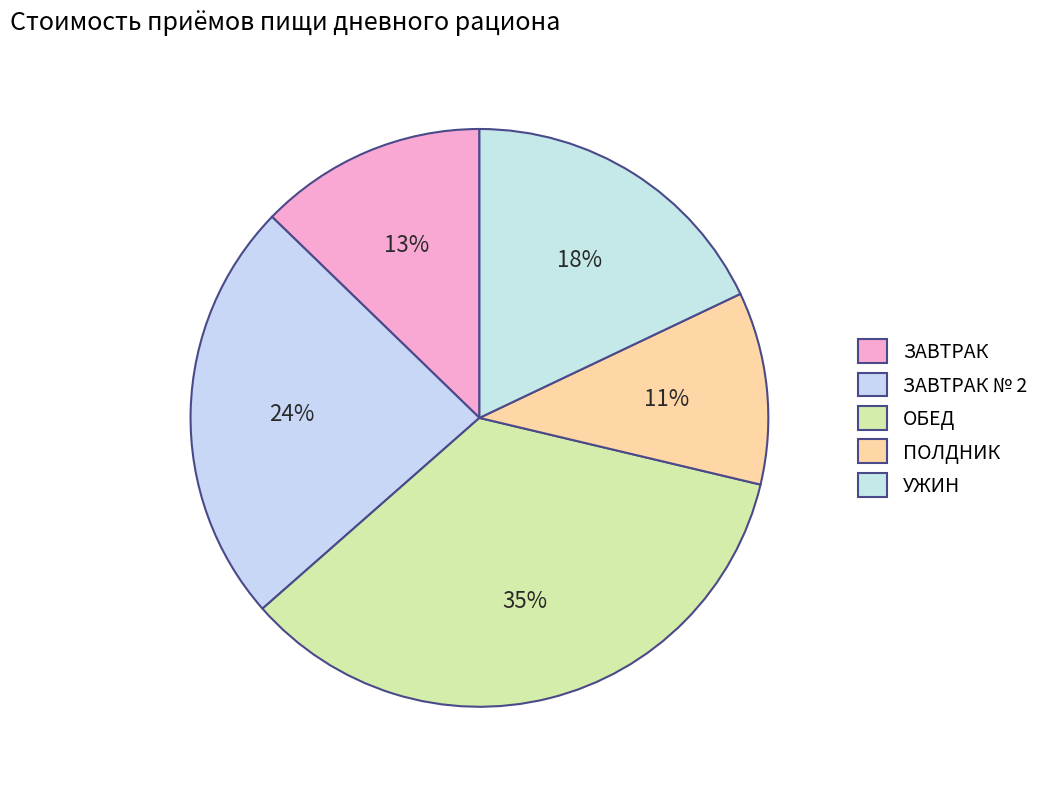

How many segments does this pie chart have?

5